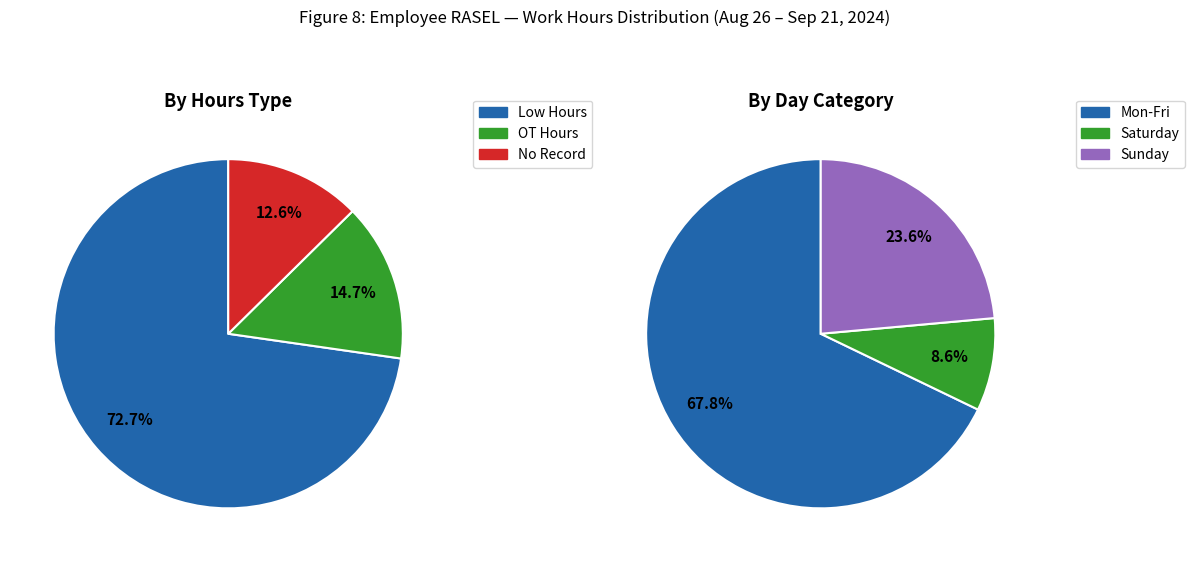

Is 16 the majority of the pie?

No